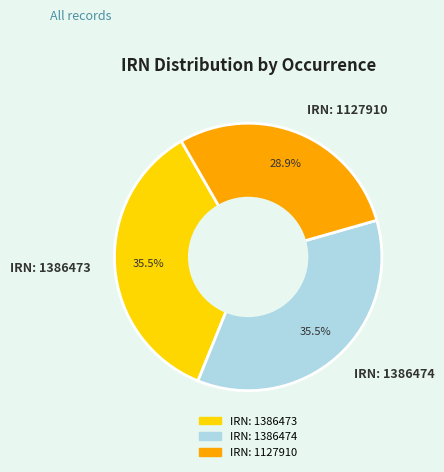

Which has a higher value, IRN: 1127910 or IRN: 1386473?

IRN: 1386473